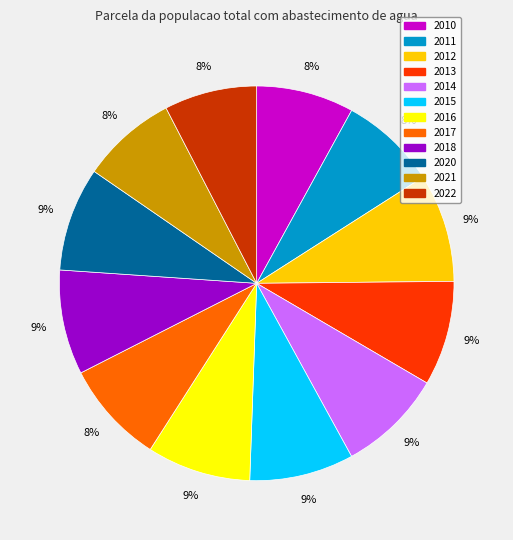

True or false: 2018 accounts for 9% of the total.

True